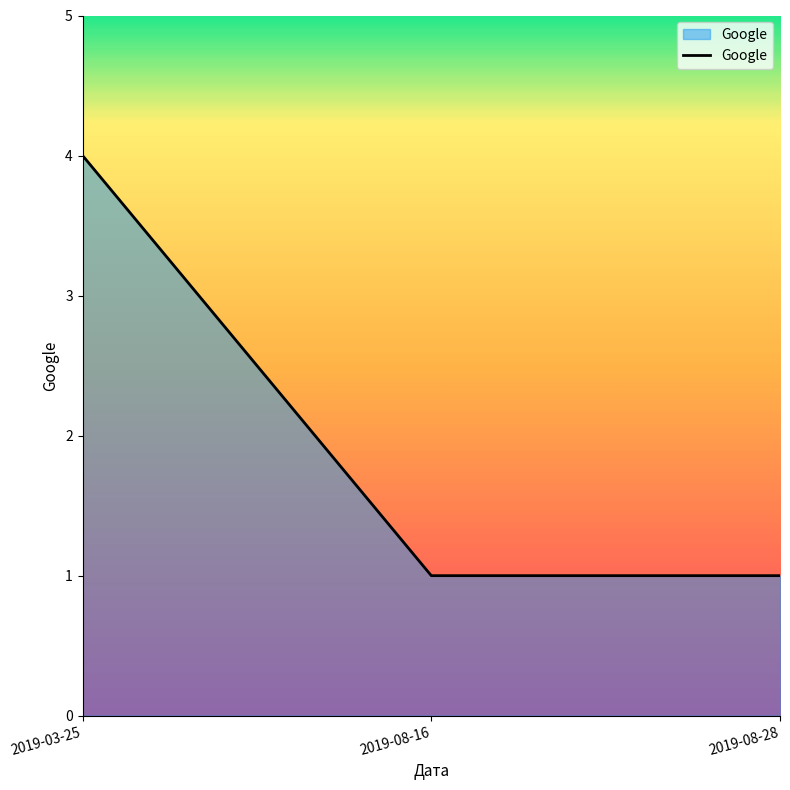

Does the chart display data point markers on the line(s)?

No